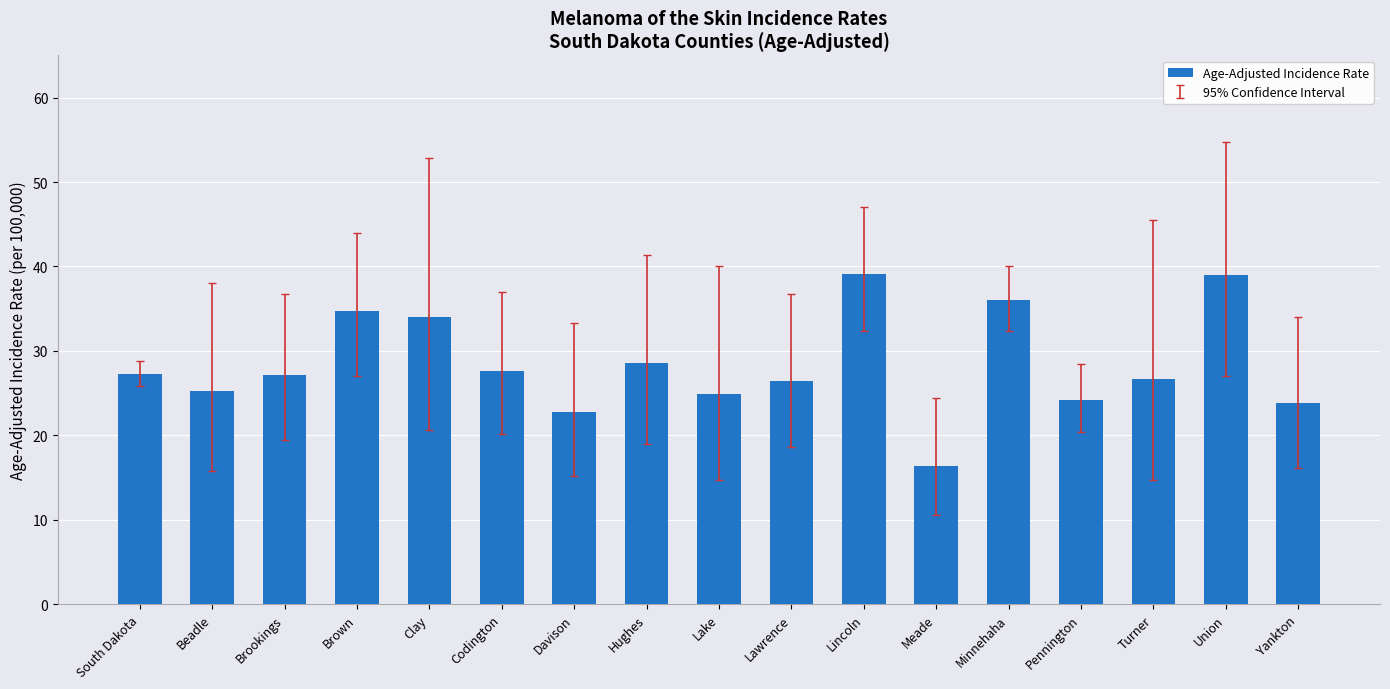

The value at Union is 39.0. True or false?

True